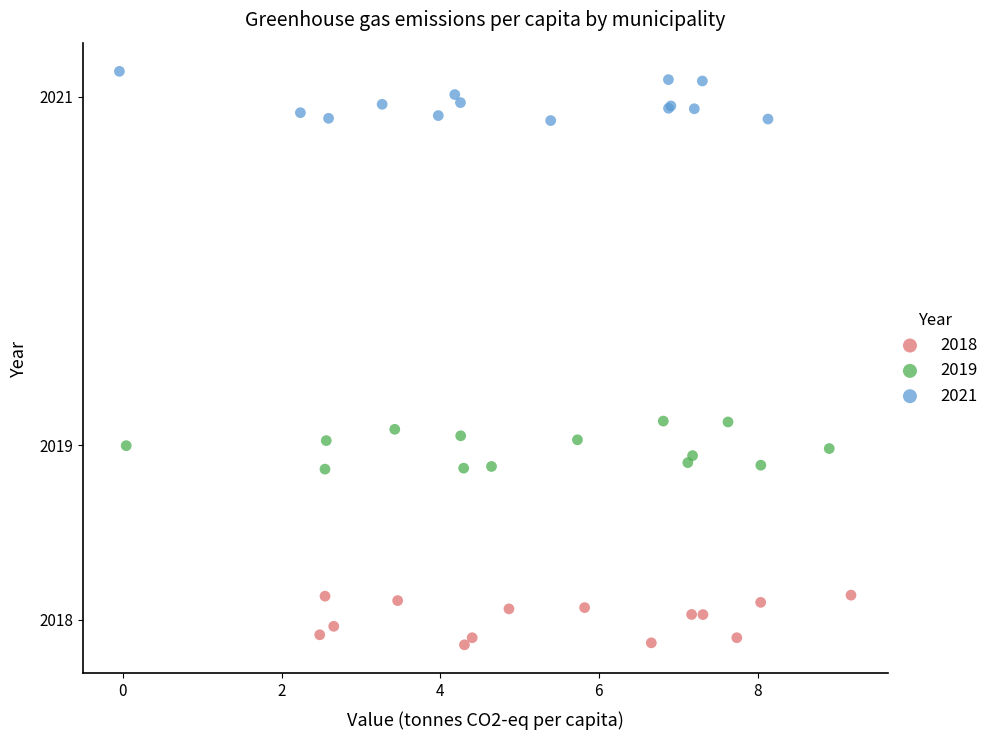

Which series contains the lowest Y value?

2018